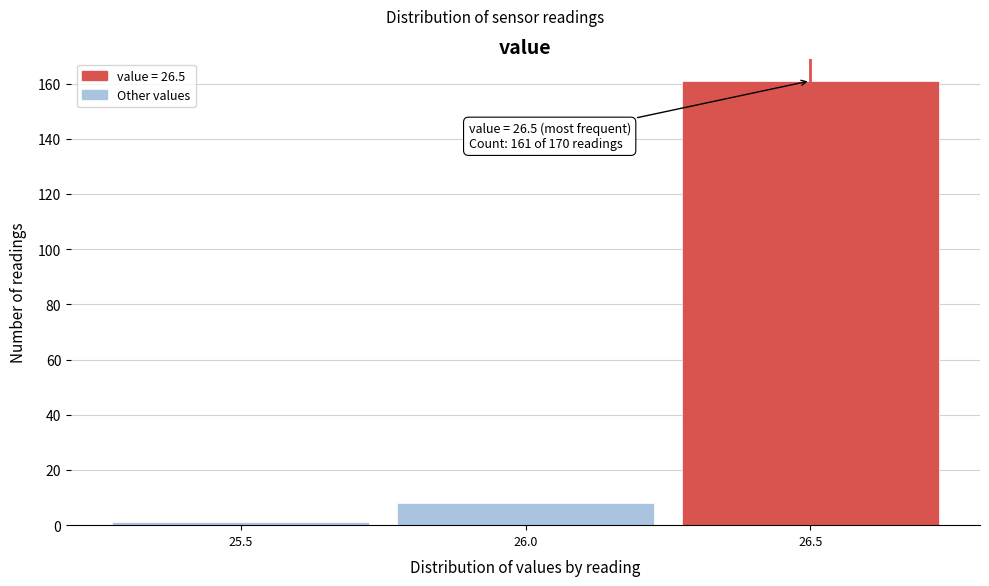

Which range on the x-axis has the tallest bar?

26.25 to 26.75